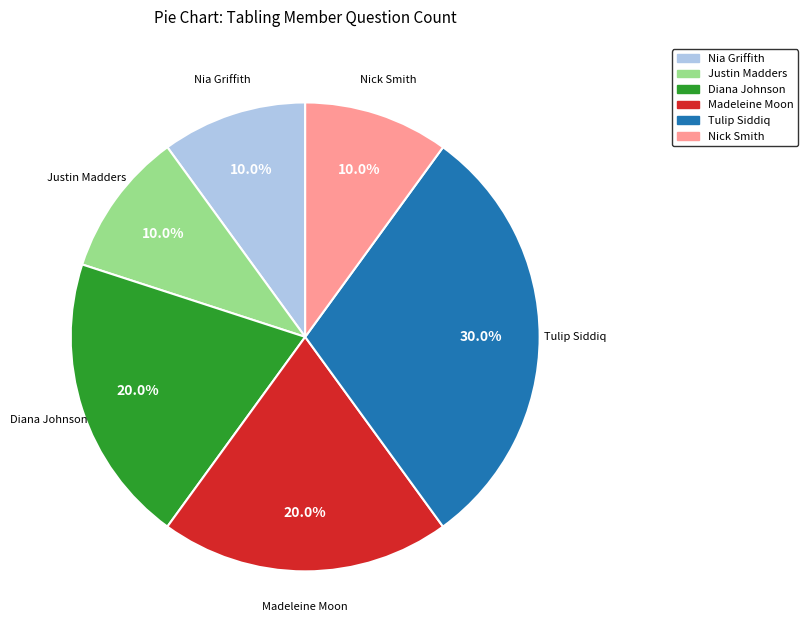

Is there a majority slice in this chart?

No